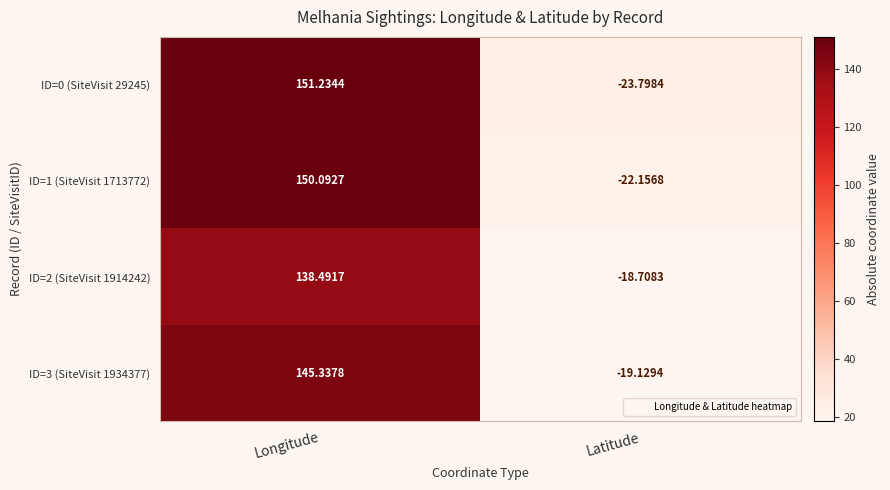

Which series has the largest range (max minus min)?

ID=0 (SiteVisit 29245)